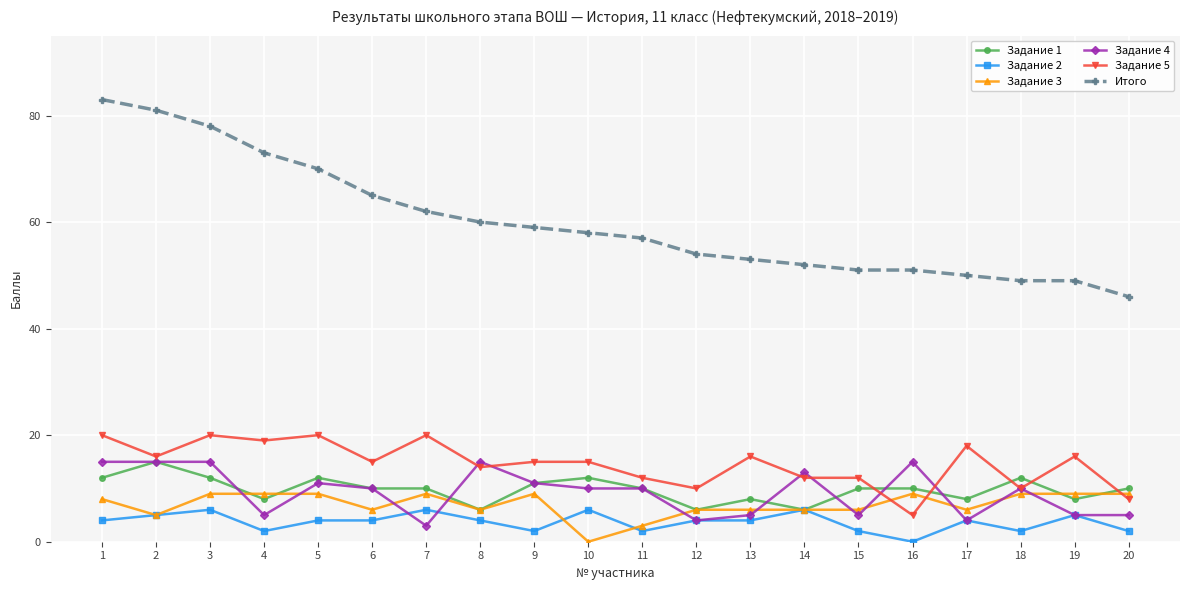

Which series changed the most between 2 and 19?

Итого